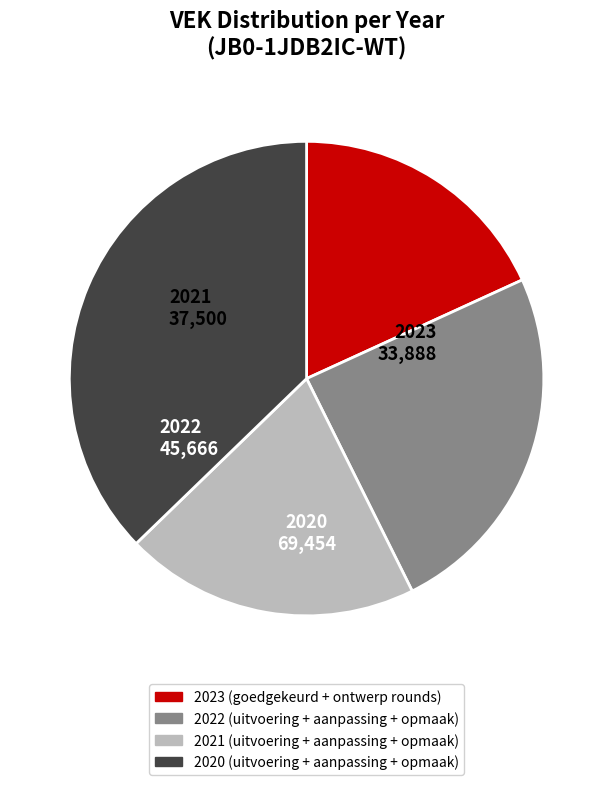

Does any single category account for the majority?

No